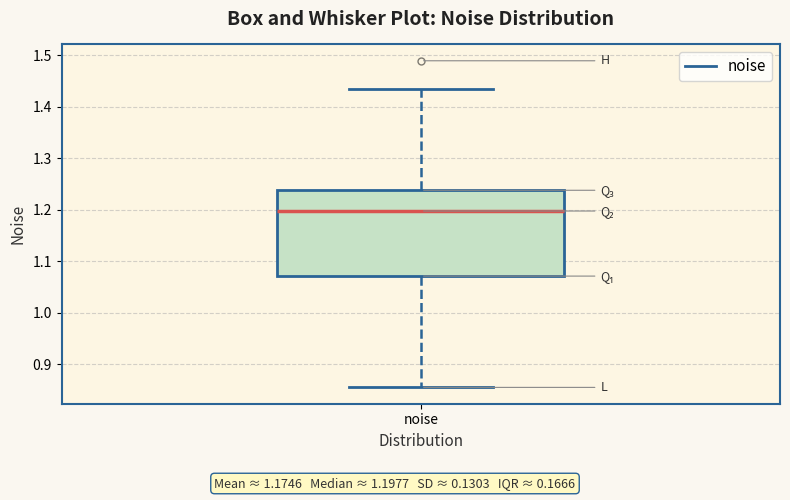

Where does the lower whisker of the box for noise end on the y-axis? The values are not printed on the chart, so give them approximately, as read against the axis.

0.86